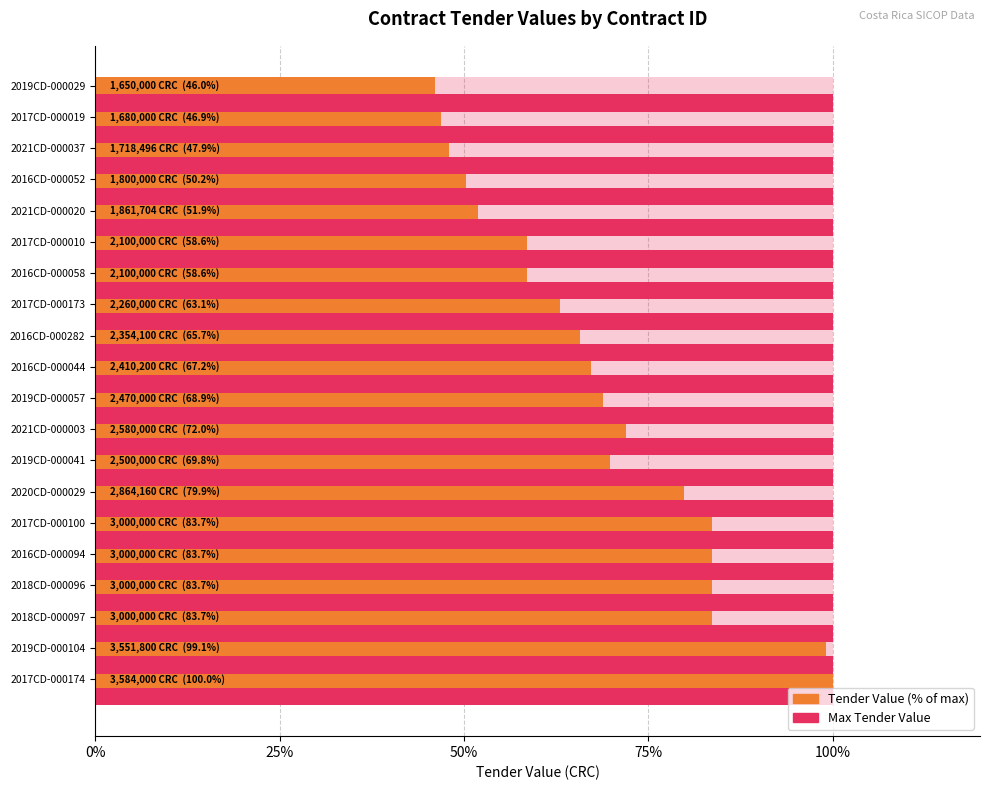

Does the chart contain stacked bars?

No